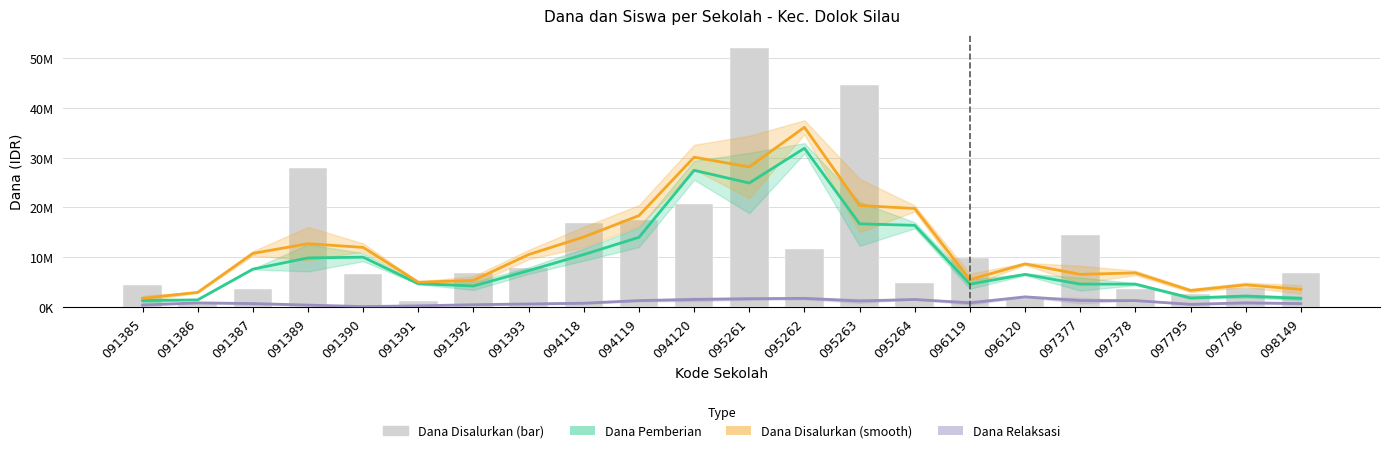

What are all the series names shown in the legend?

Dana Pemberian, Dana Disalurkan (smooth), Dana Relaksasi, Dana Disalurkan